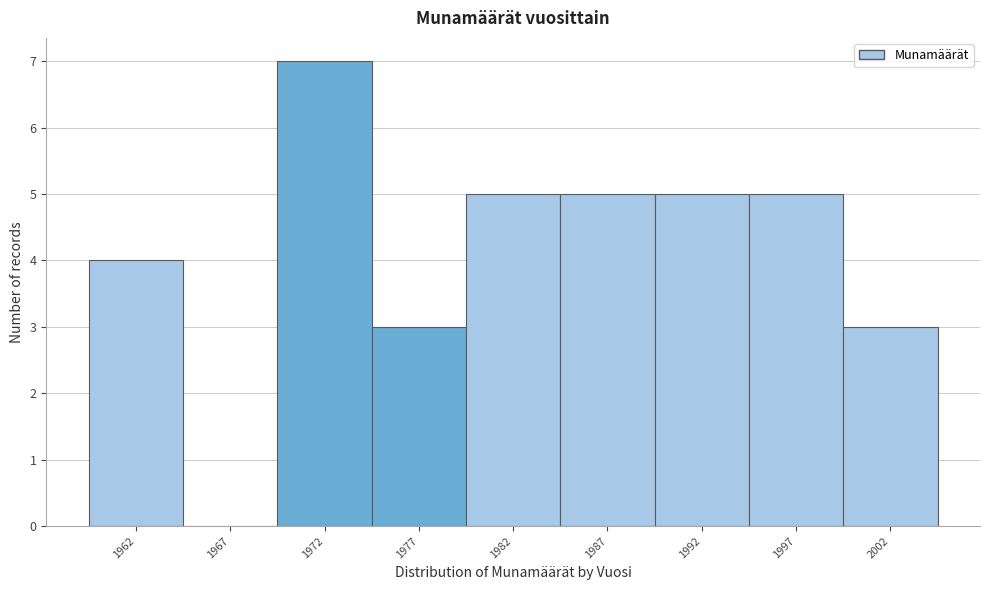

Reading left to right, extract all data points from this chart.

1962=4	1967=0	1972=7	1977=3	1982=5	1987=5	1992=5	1997=5	2002=3